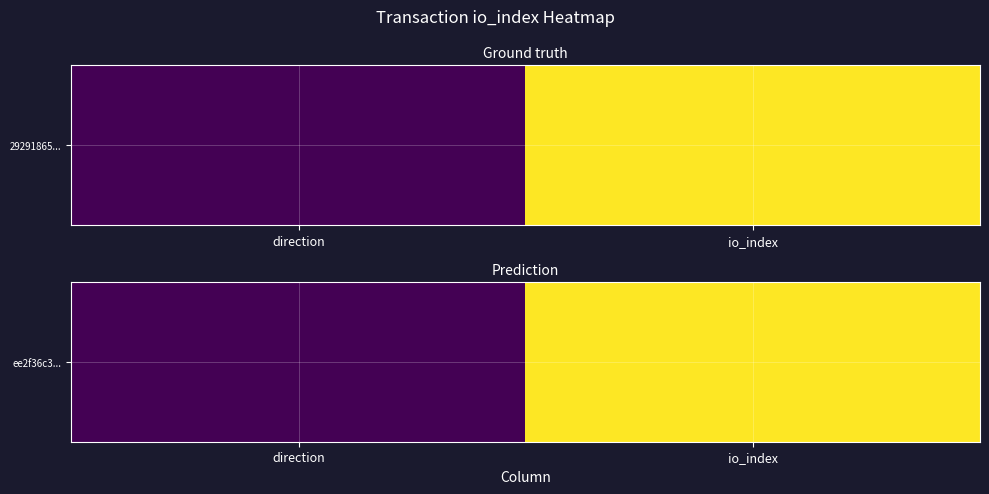

Rank the categories by value from lowest to highest.

direction, io_index